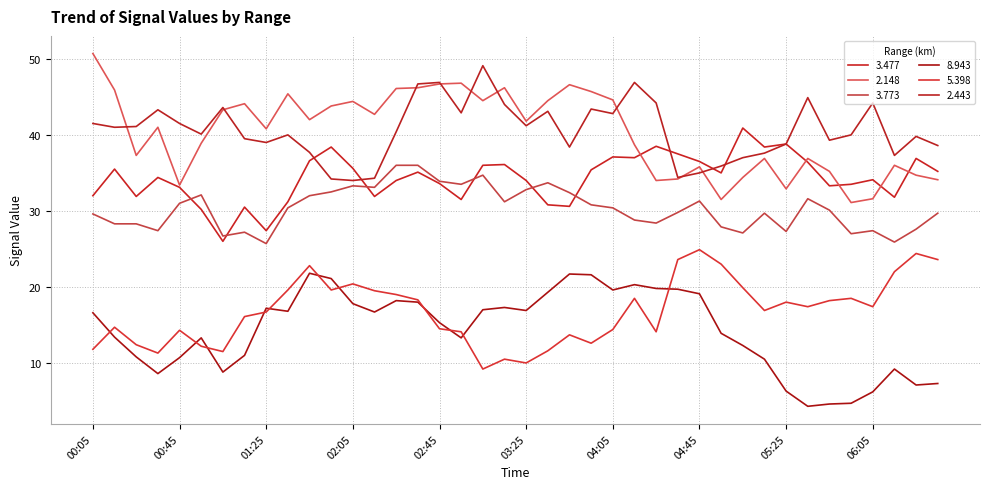

Does the chart display data point markers on the line(s)?

No